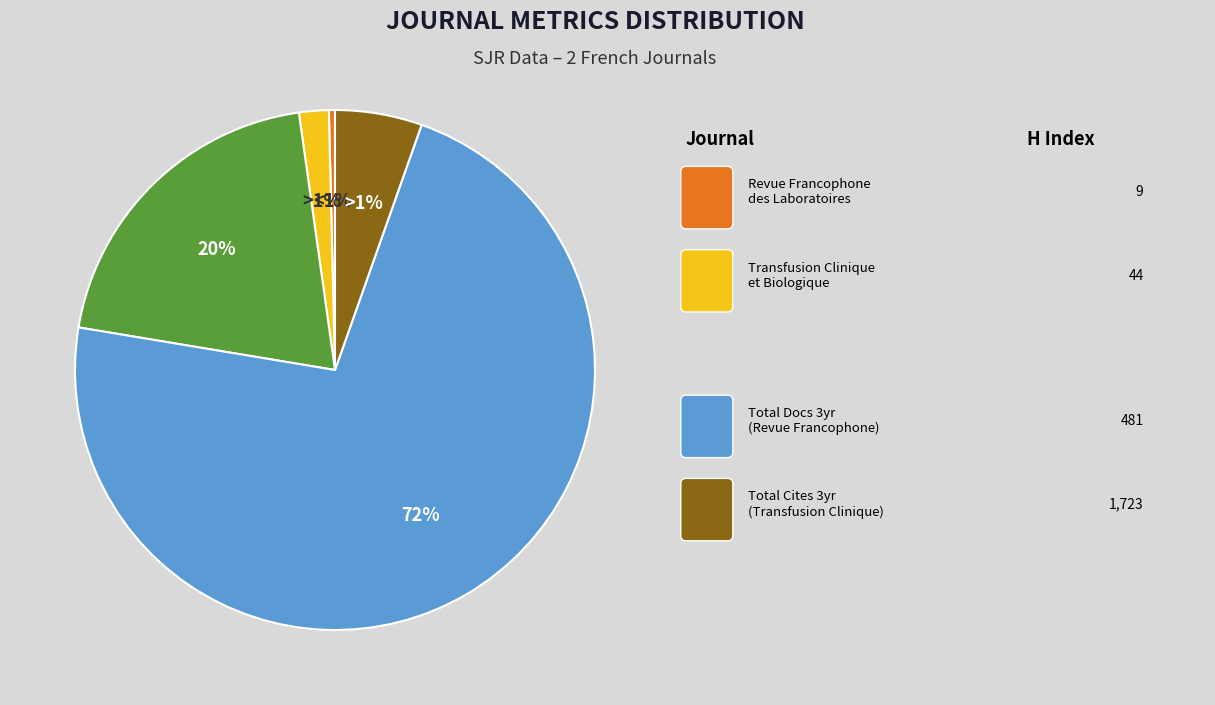

How many slices are in this pie chart?

2